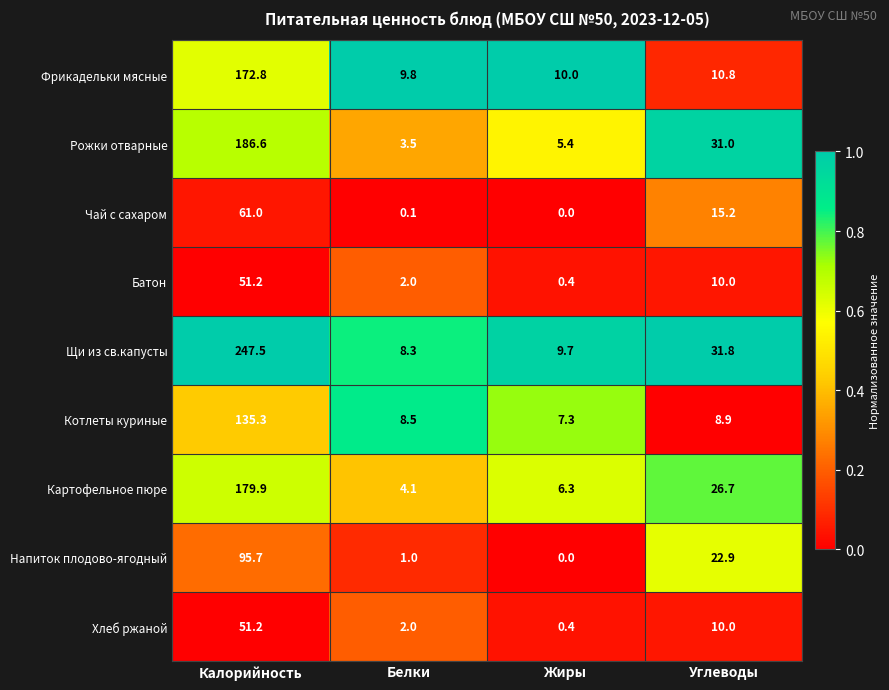

True or false: Напиток плодово-ягодный has a value of 95.7 at Калорийность.

True